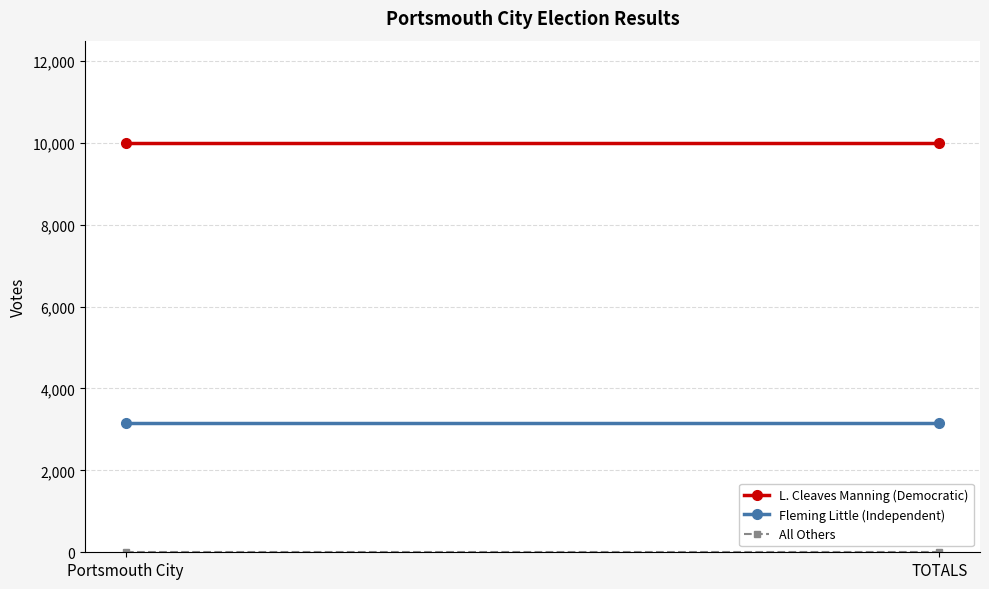

Rank the series at TOTALS from lowest to highest value.

All Others, Fleming Little (Independent), L. Cleaves Manning (Democratic)